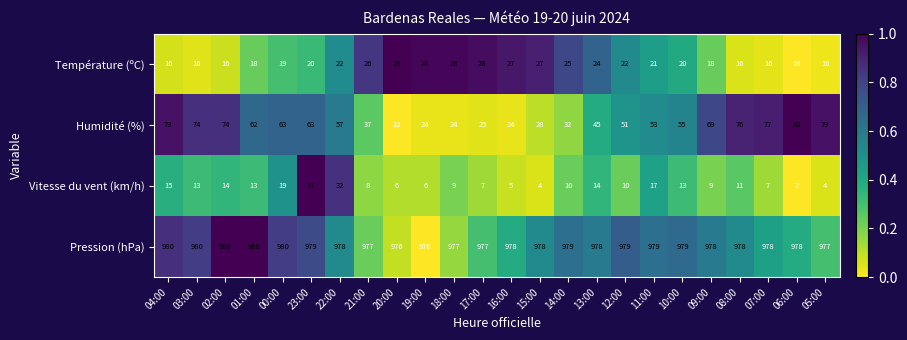

What is the difference between the highest and lowest values at 02:00?

966